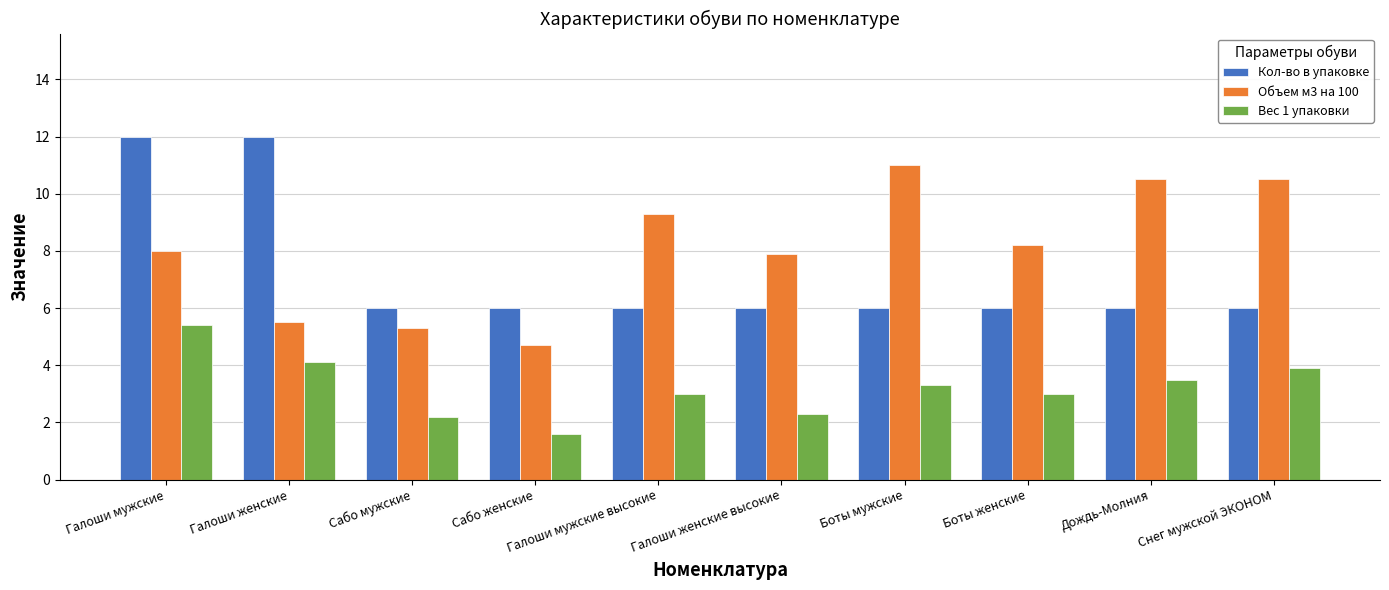

At which category is the sum across all series the highest?

Галоши мужские